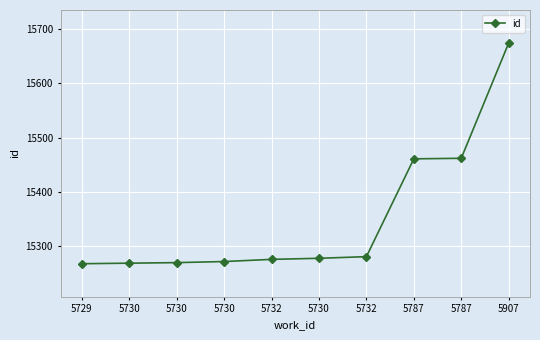

At which label is the value closest to 15471?

5787